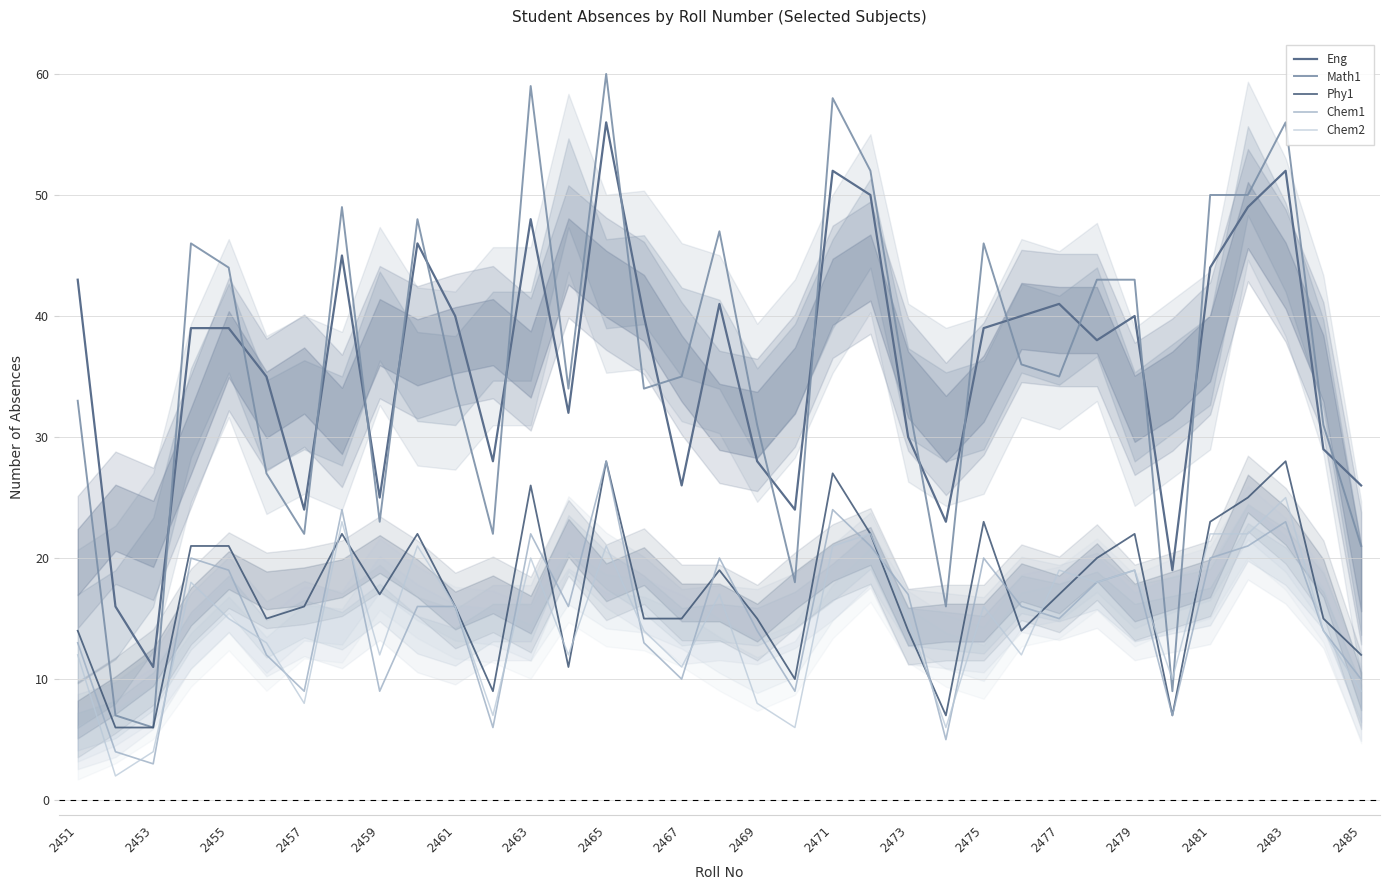

At which label does Eng reach its peak?

2465